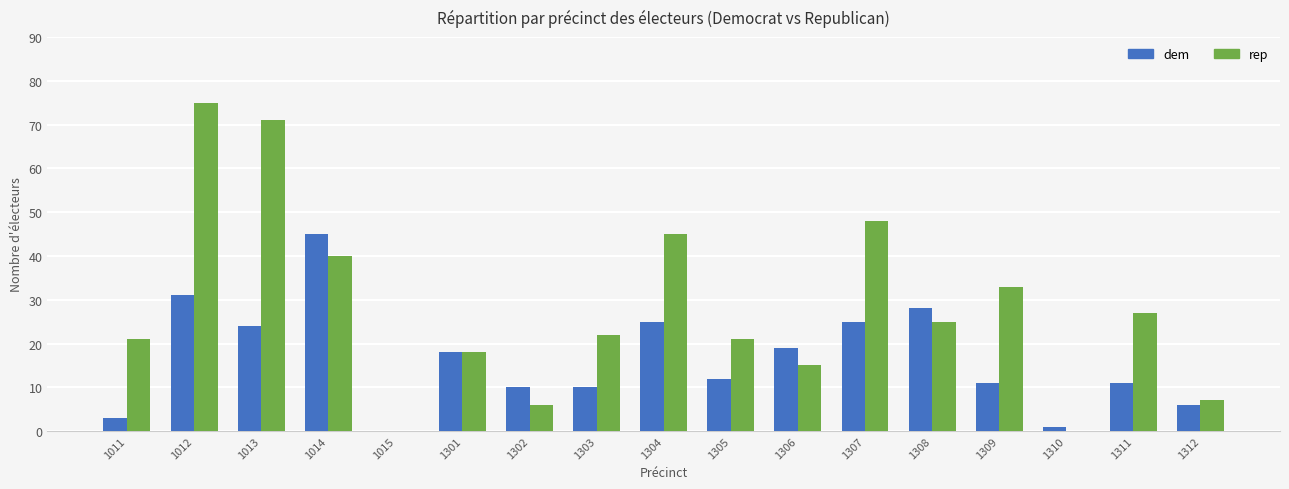

What is the sum of all rep values?

474